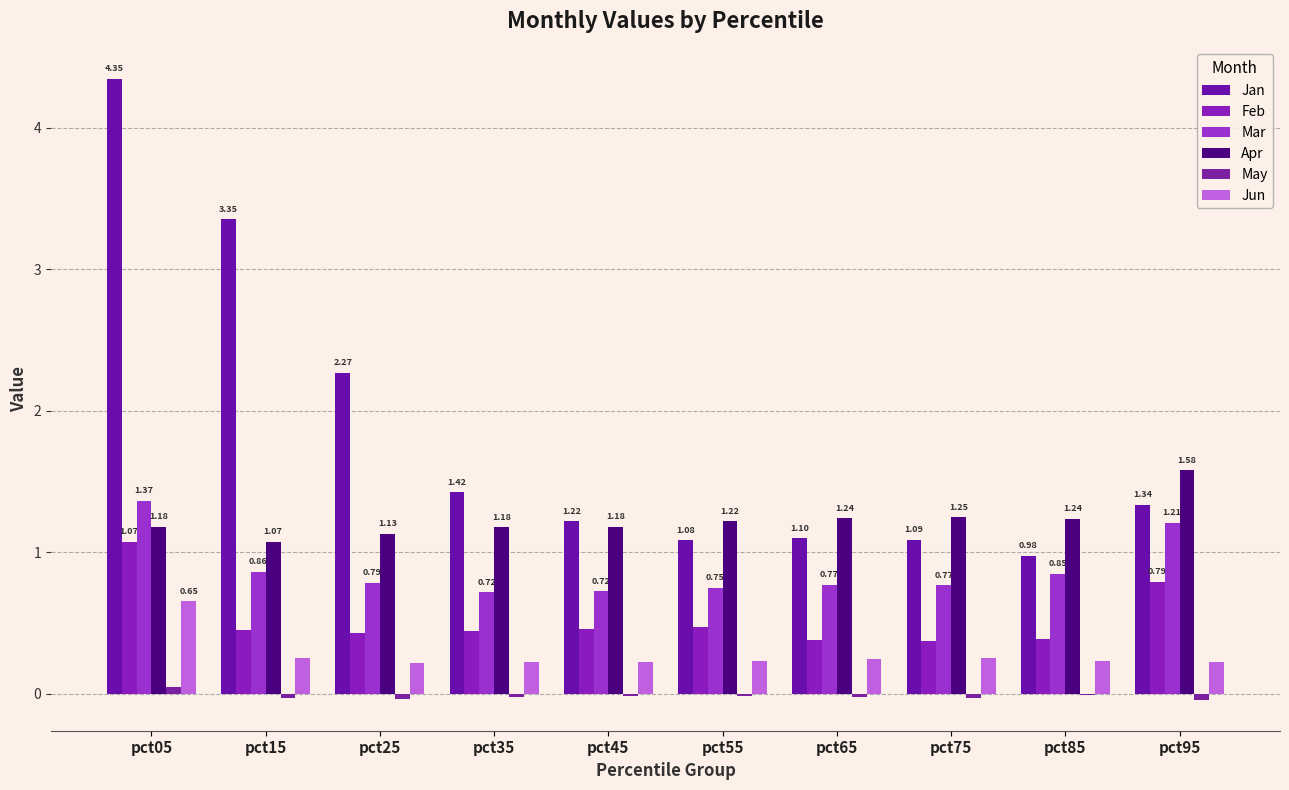

What is the sum of all Mar values?

8.8